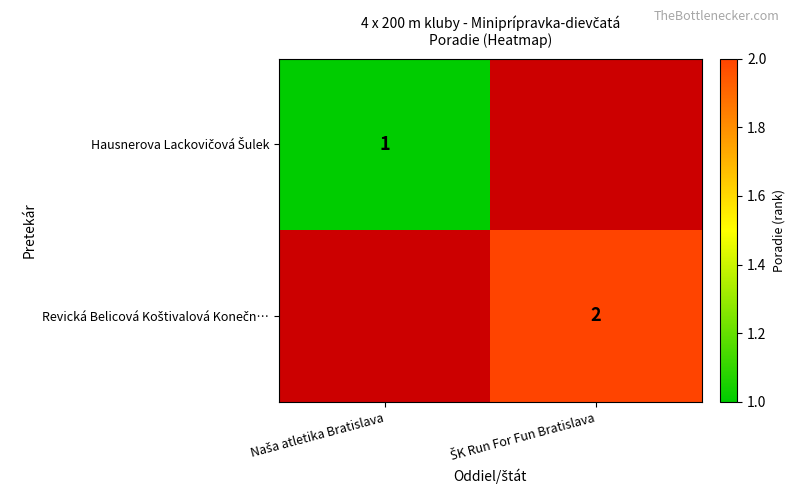

At which category is the sum across all series the highest?

ŠK Run For Fun Bratislava